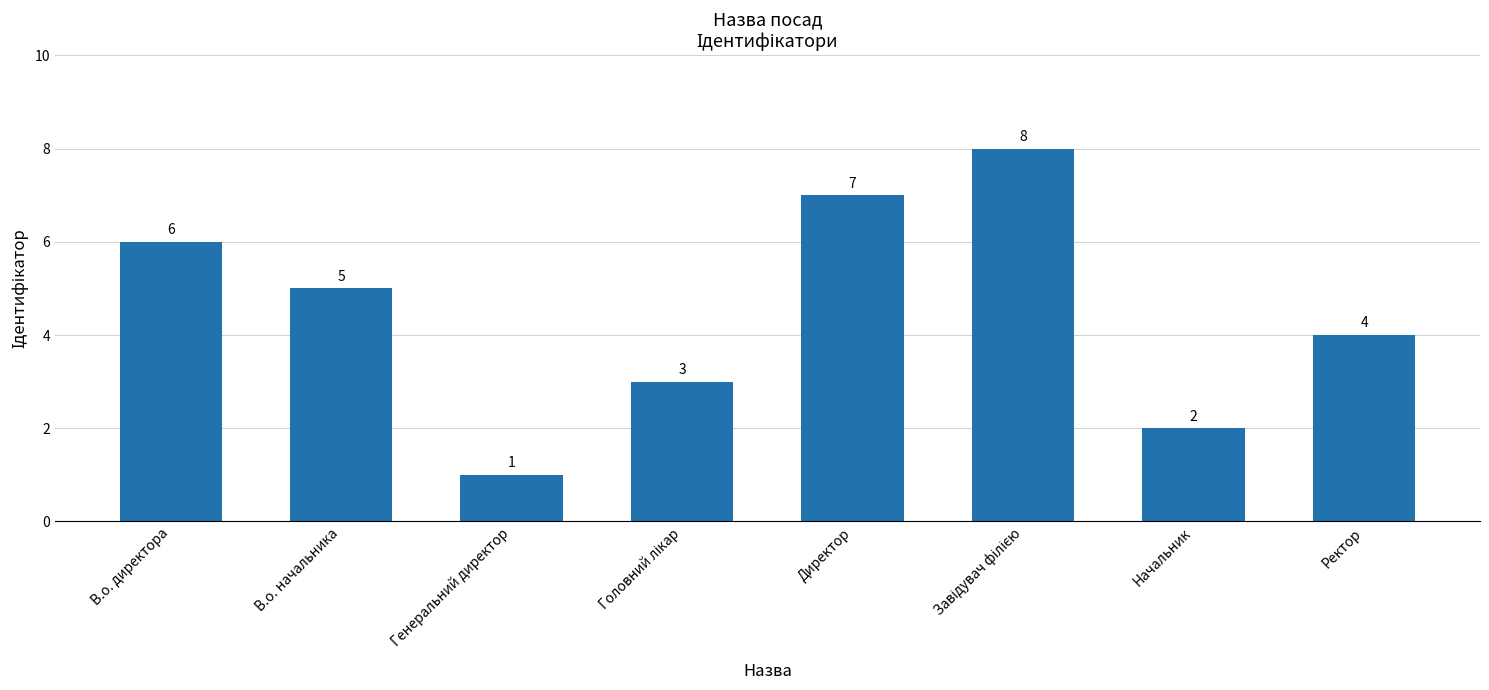

What is the maximum value shown in the chart?

8